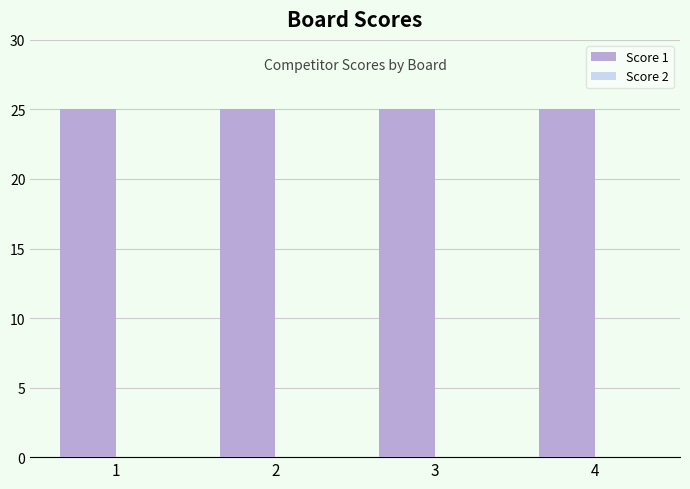

List the series in order of their overall mean, lowest first.

Score 2, Score 1